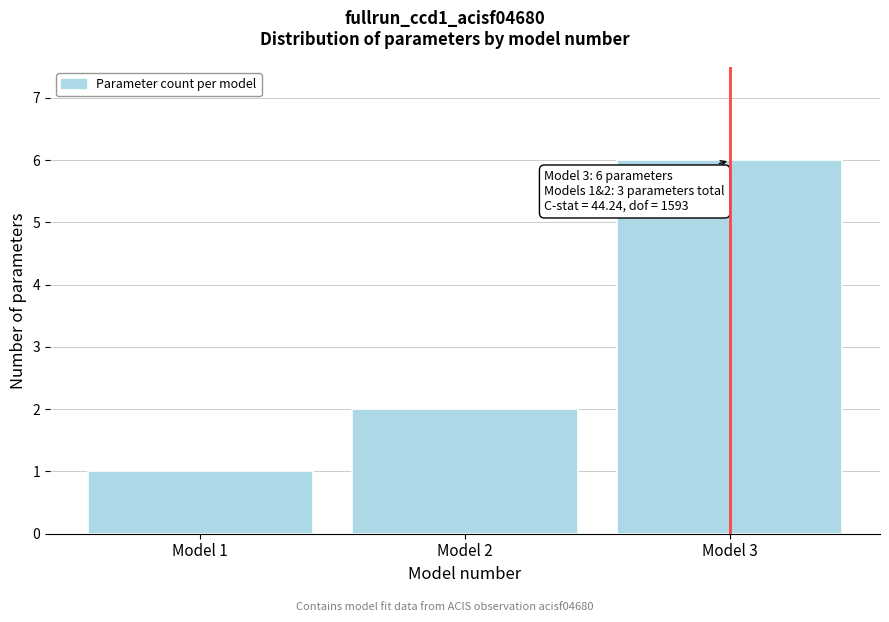

Reading left to right, list all the values displayed in this chart.

Model 1=1	Model 2=2	Model 3=6